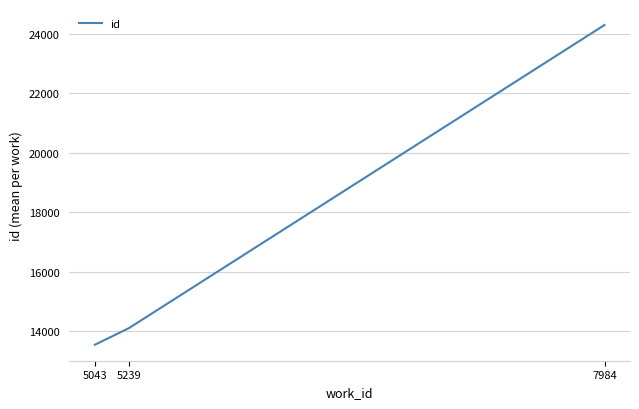

The value at 5043 is 13548.0. True or false?

True